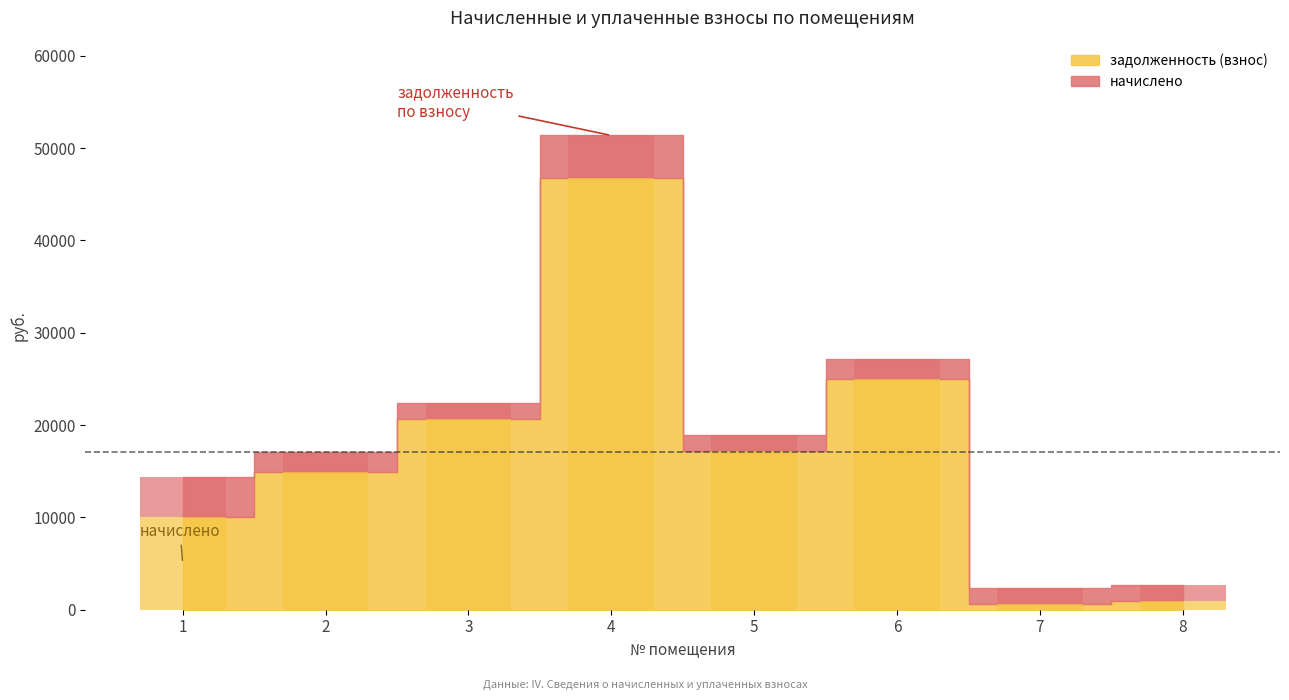

The value of задолженность (взнос) at 3 is 20680.5. True or false?

True